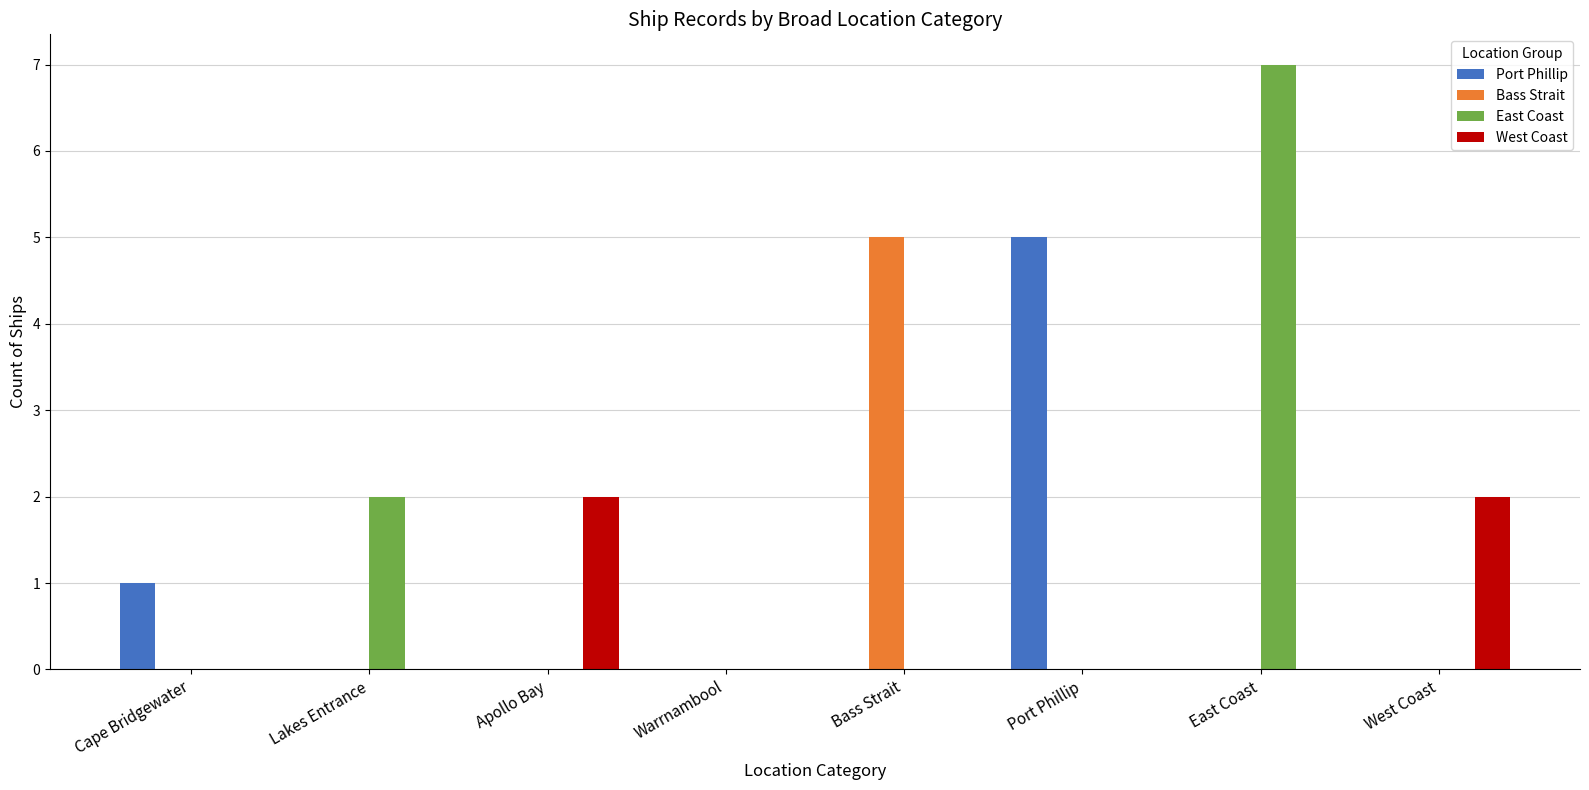

What is the sum of all Port Phillip values?

6